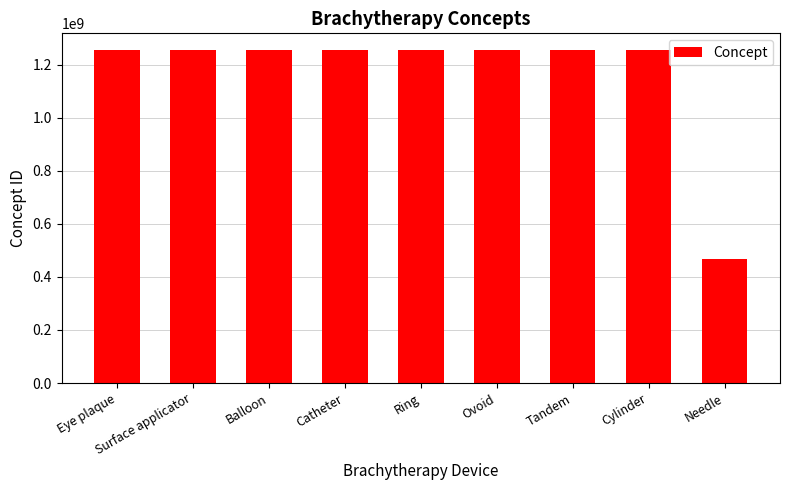

What is the minimum value shown in the chart?

467968000